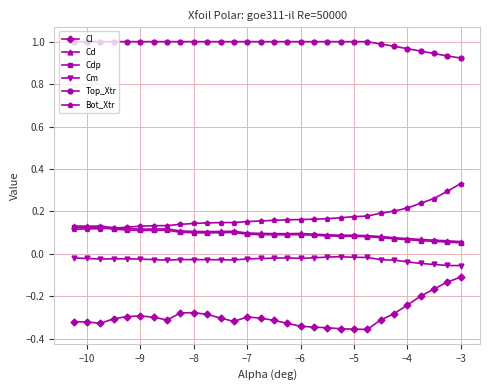

Which series has the widest spread of values?

Cl